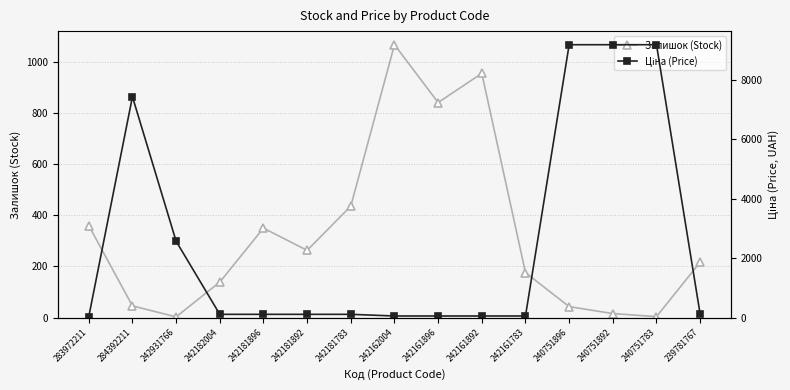

How many lines are shown in the chart?

2